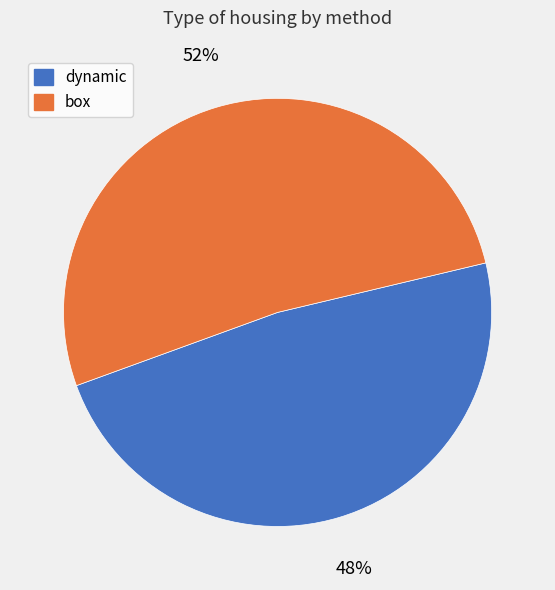

To the nearest percent, what is the average slice percentage?

50%